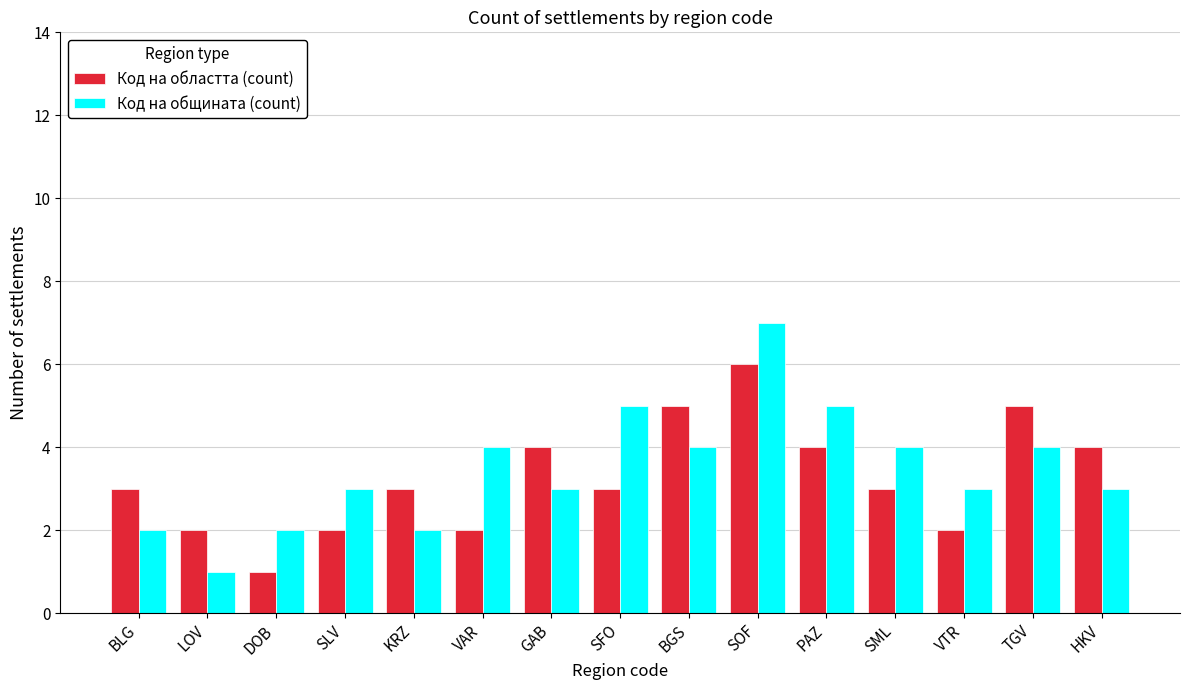

Does the chart contain stacked bars?

No